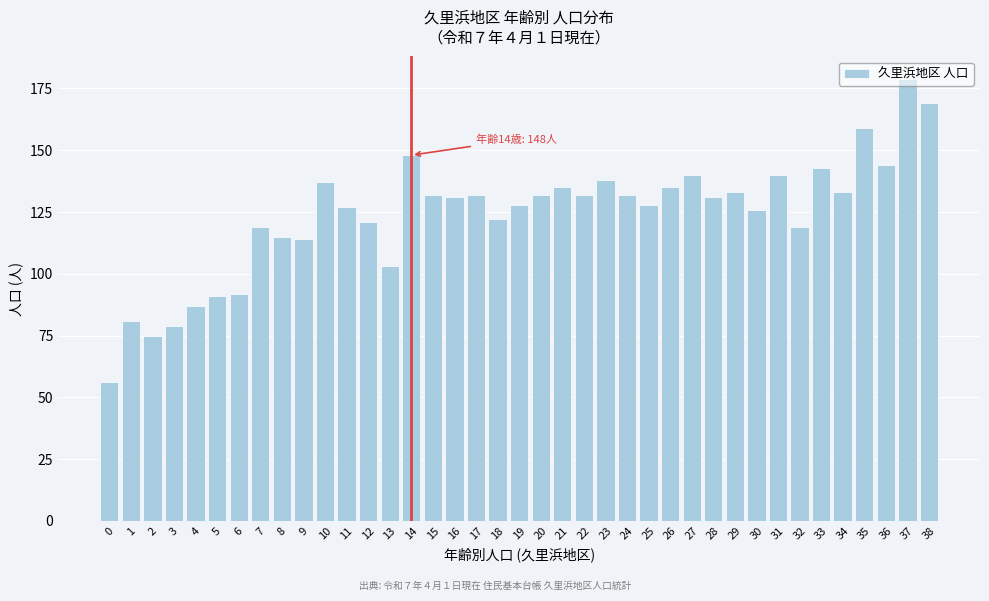

What is the approximate value at 12, to the nearest 50?

100